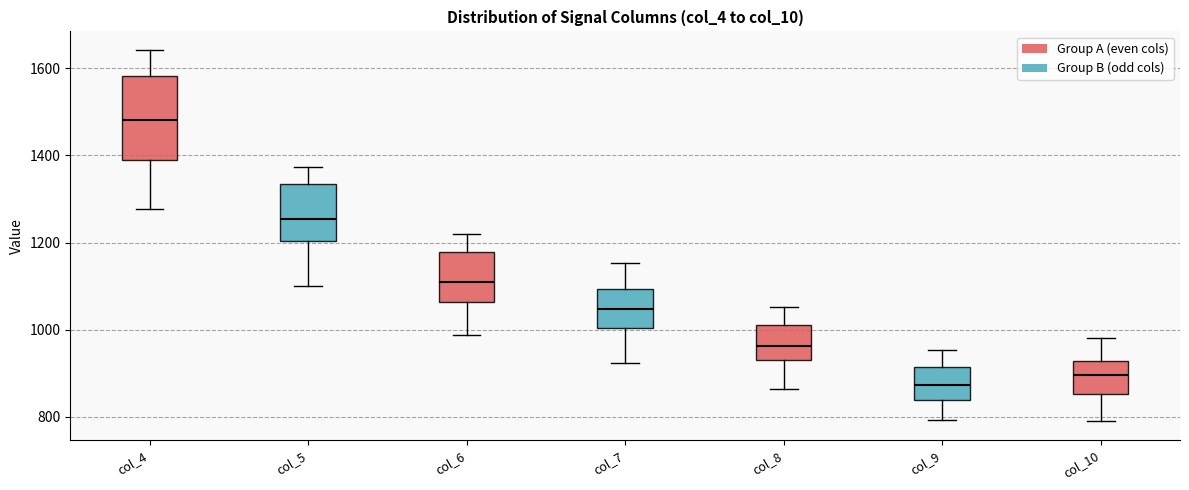

Which box has the lowest median line?

col_9